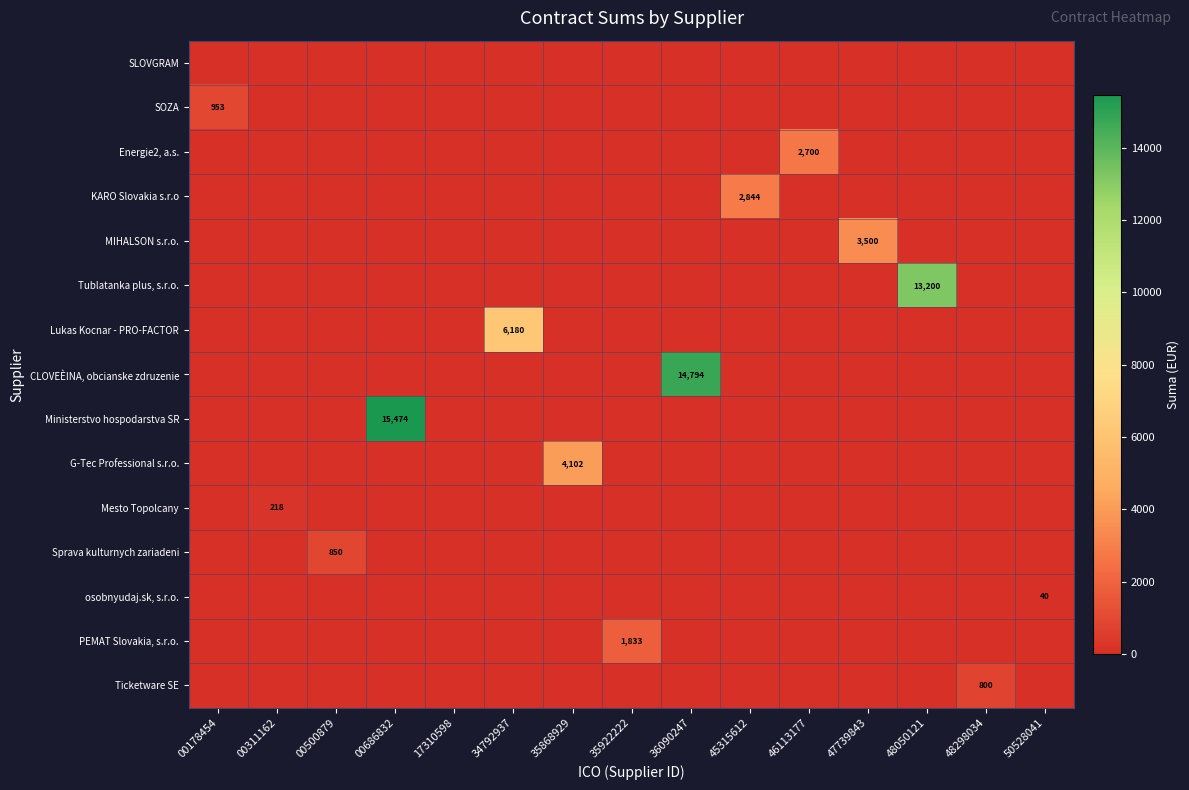

What is the sum of the Sprava kulturnych zariadeni values at 48298034 and 00500879?

850.2